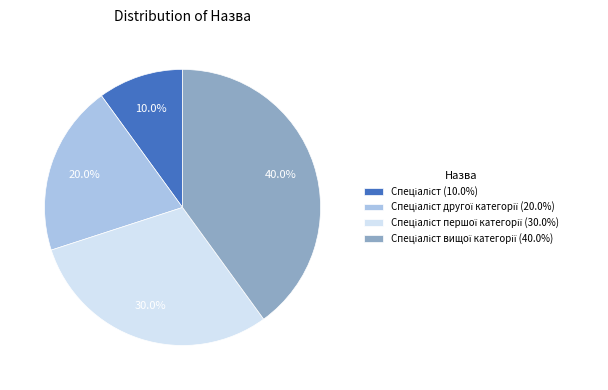

Is there a majority slice in this chart?

No